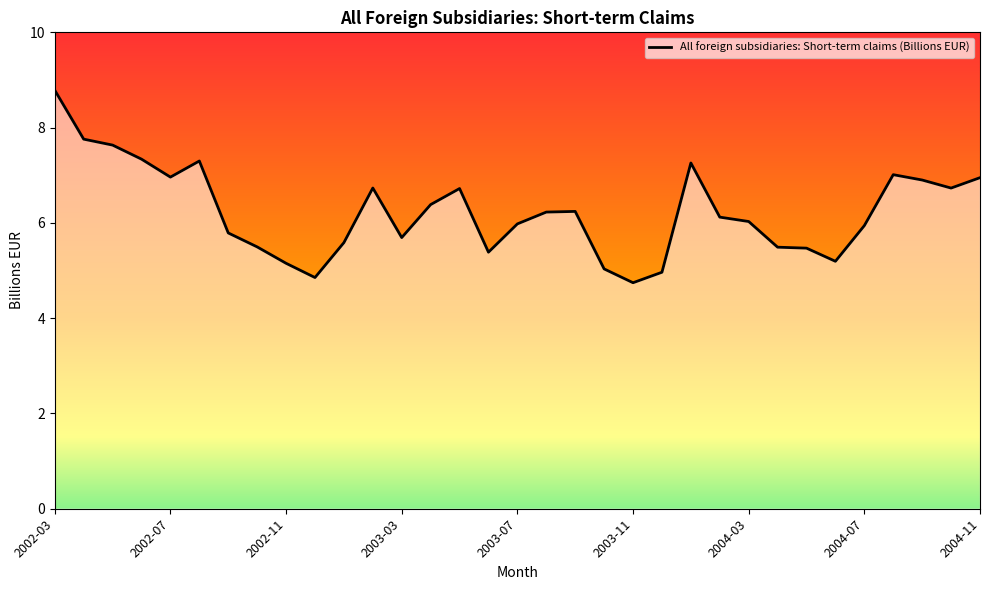

What is the difference between the maximum and minimum values?

4.0